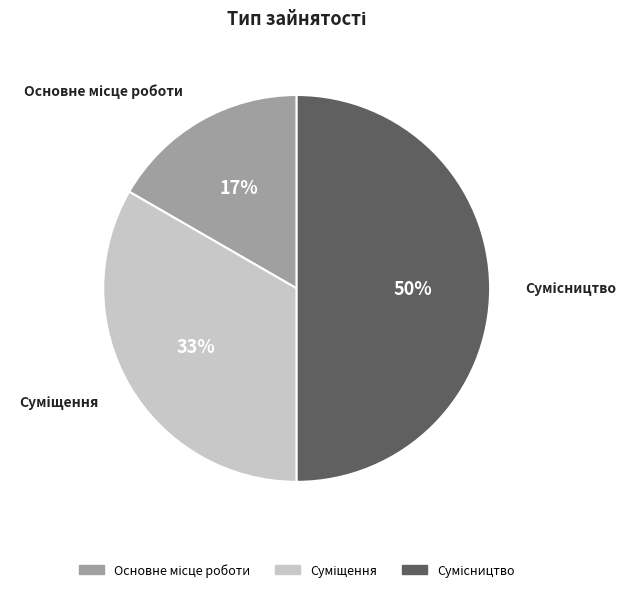

To the nearest percent, what is the difference between the largest and smallest slice percentages?

33%